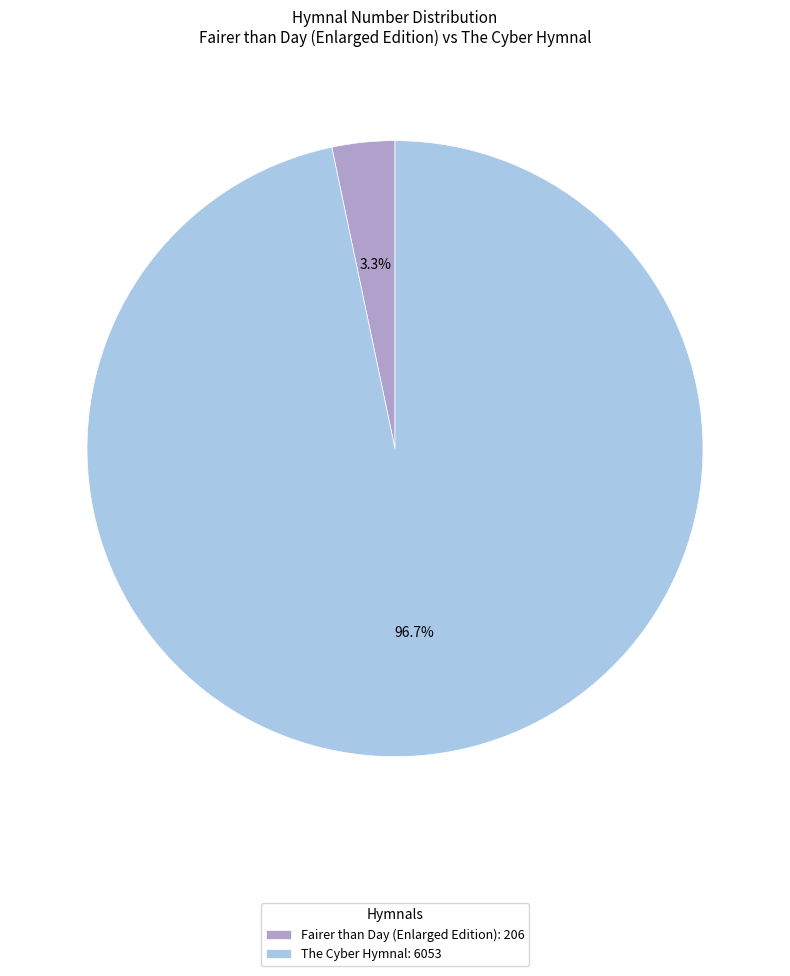

To the nearest percent, what is the difference between the Fairer than Day (Enlarged Edition) and The Cyber Hymnal slice percentages?

93%